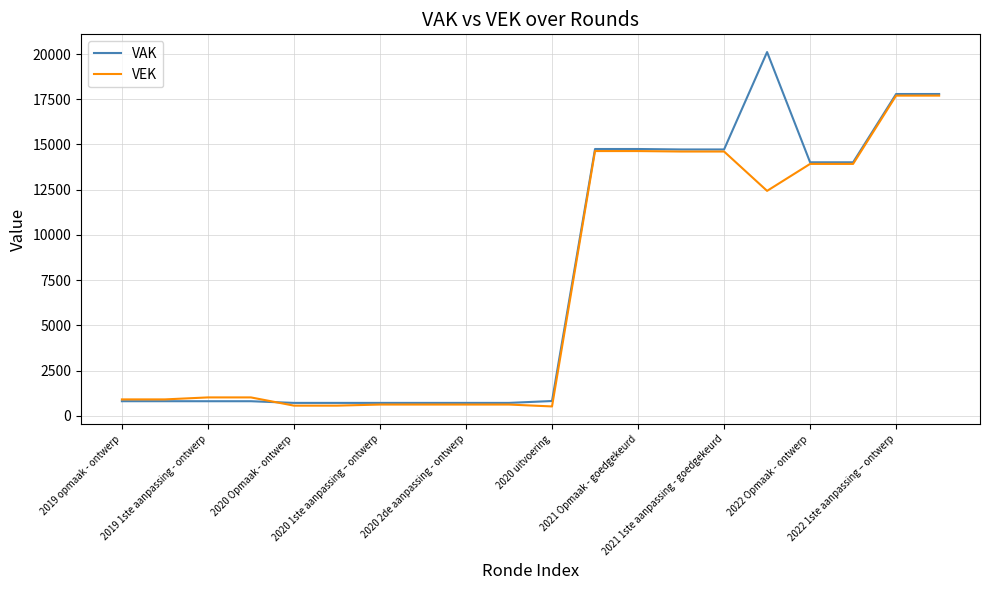

Which series has the widest spread of values?

VAK